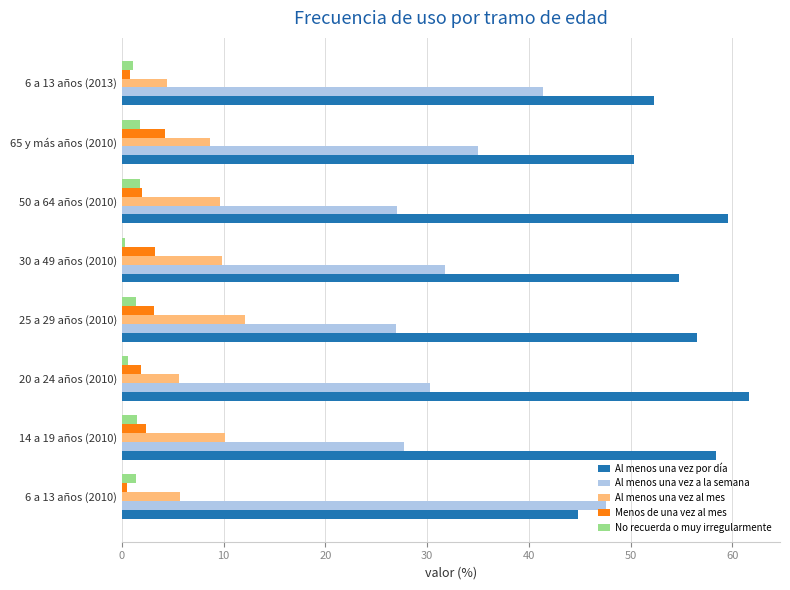

Which series has the largest range (max minus min)?

Al menos una vez a la semana